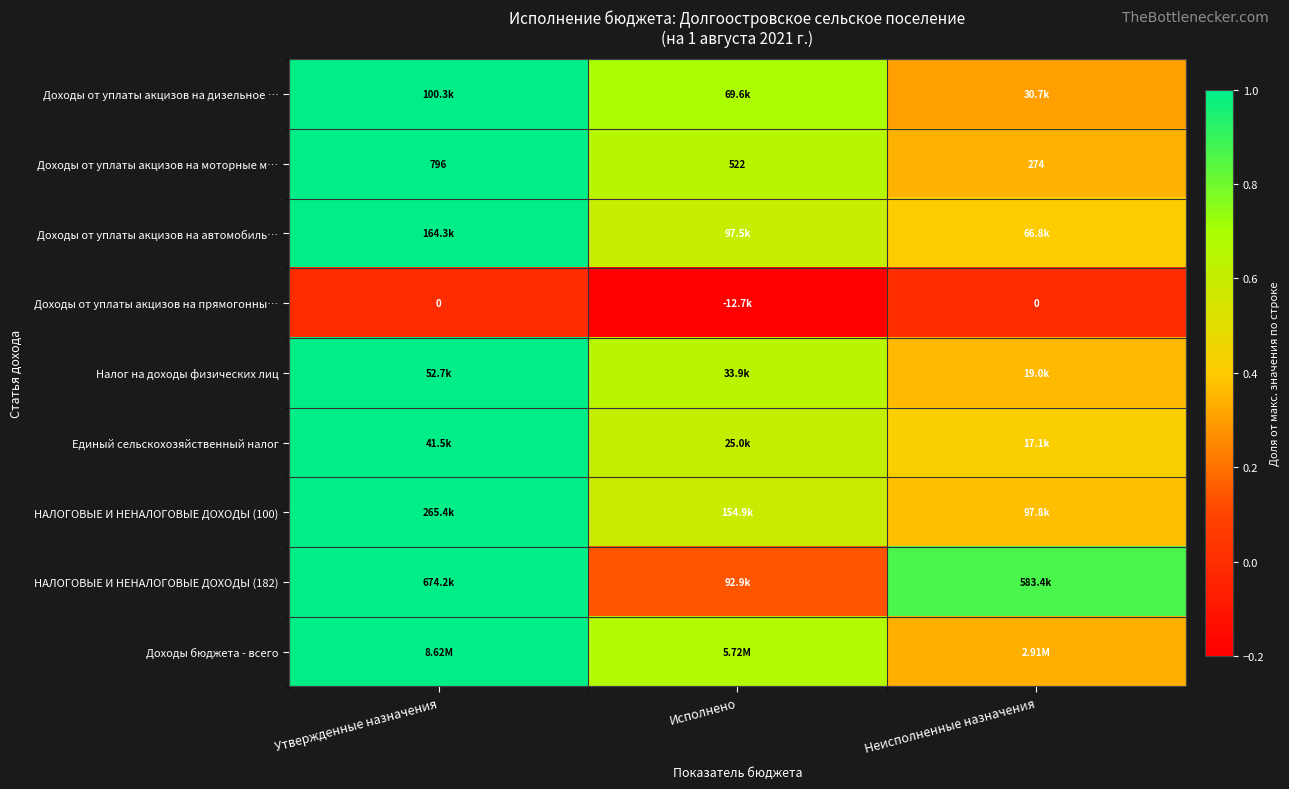

Rank the categories by Доходы от уплаты акцизов на моторные м… value from highest to lowest.

Утвержденные назначения, Исполнено, Неисполненные назначения